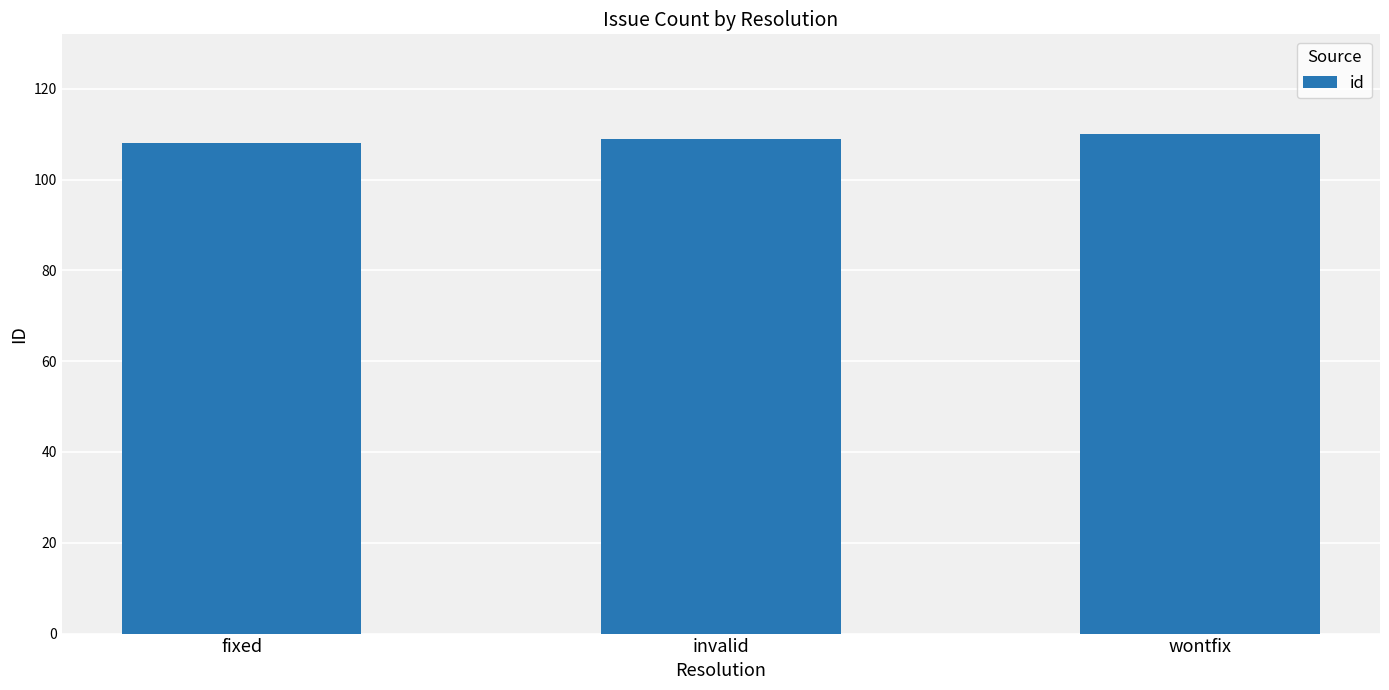

What is the label of the 3rd bar from the right?

fixed